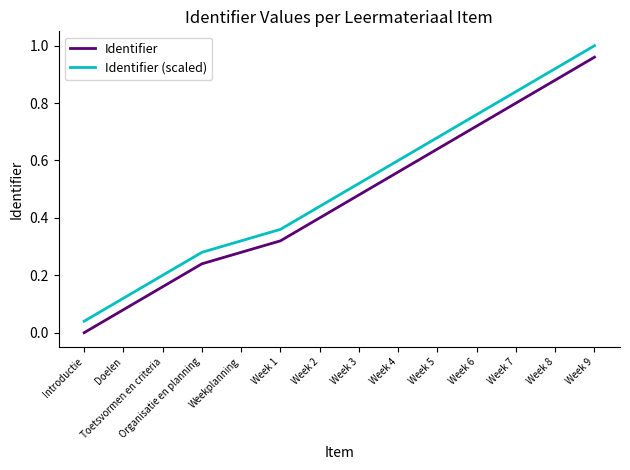

List the labels in order of Identifier (scaled) value, smallest first.

Introductie, Doelen, Toetsvormen en criteria, Organisatie en planning, Weekplanning, Week 1, Week 2, Week 3, Week 4, Week 5, Week 6, Week 7, Week 8, Week 9